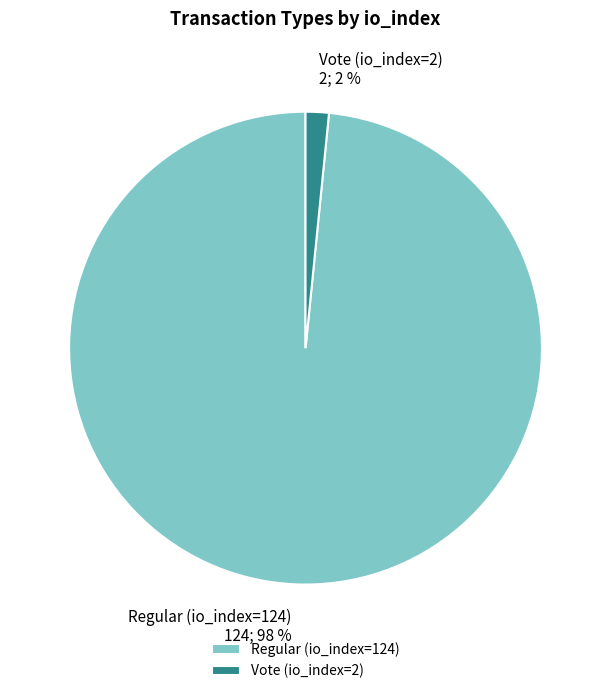

To the nearest percent, what is the combined percentage of Regular (io_index=124) and Vote (io_index=2)?

100%